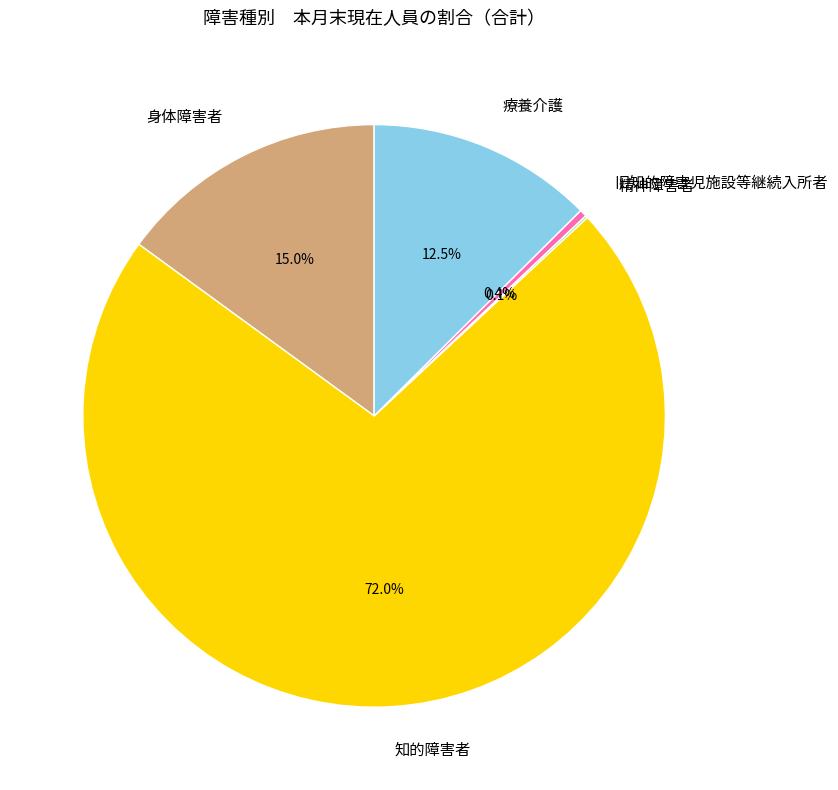

Does 旧知的障害児施設等継続入所者 represent more than half of the total?

No